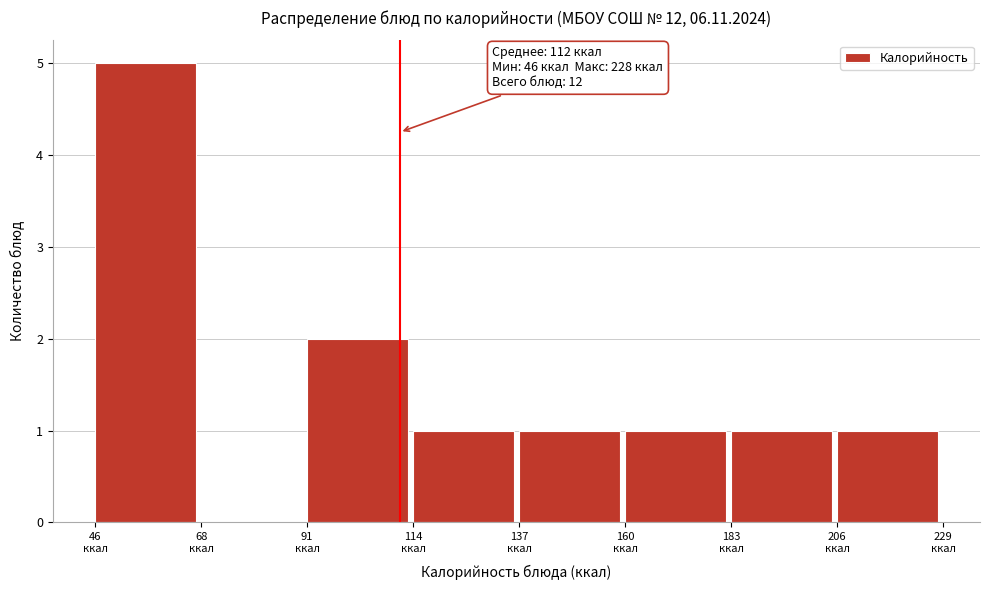

Over which range of the x-axis is the bar tallest?

45 to 70